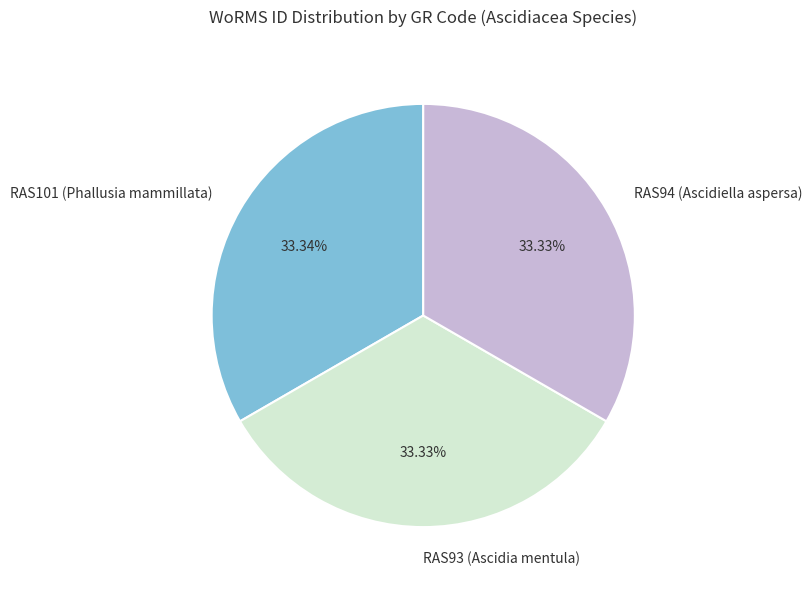

What percentage is the RAS101 (Phallusia mammillata) slice, to the nearest percent?

33%